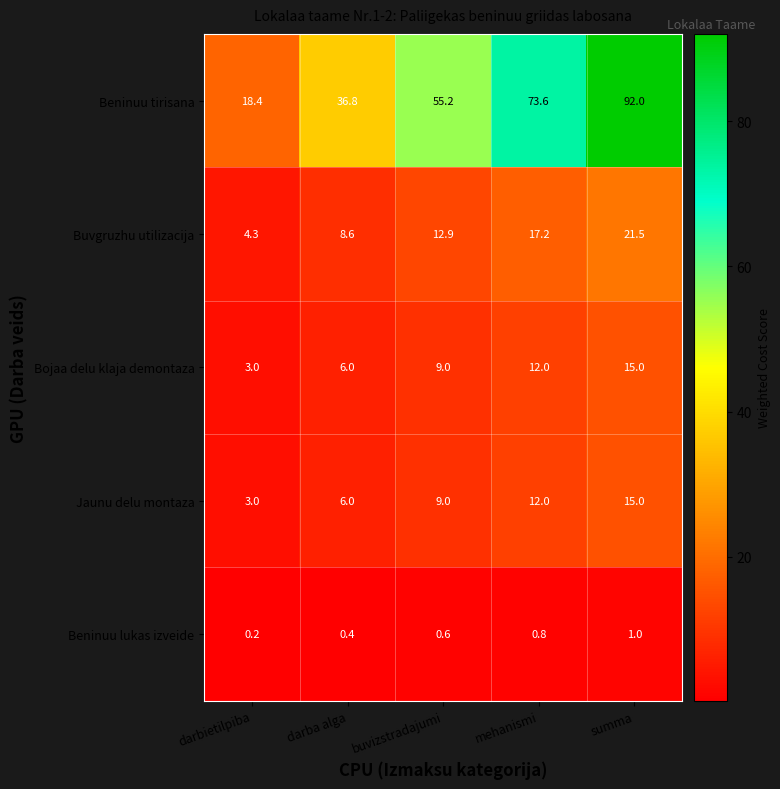

True or false: Buvgruzhu utilizacija has a value of 7.0 at darbietilpiba.

False